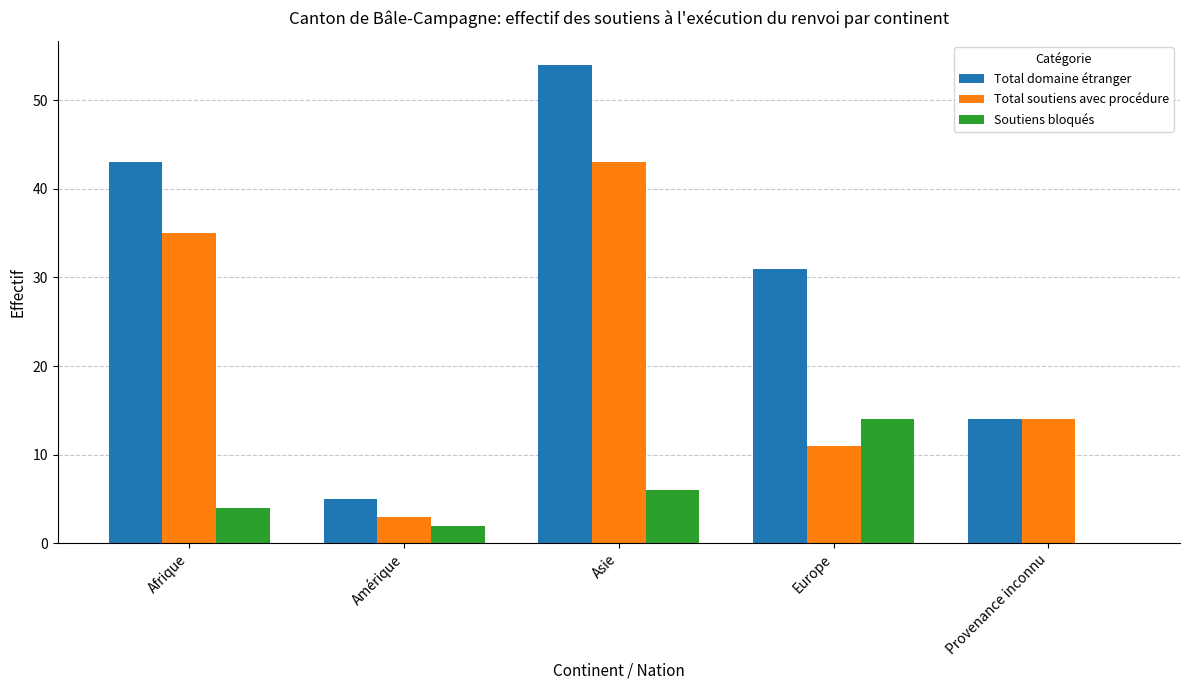

Is it true that Soutiens bloqués equals 4 at Afrique?

True